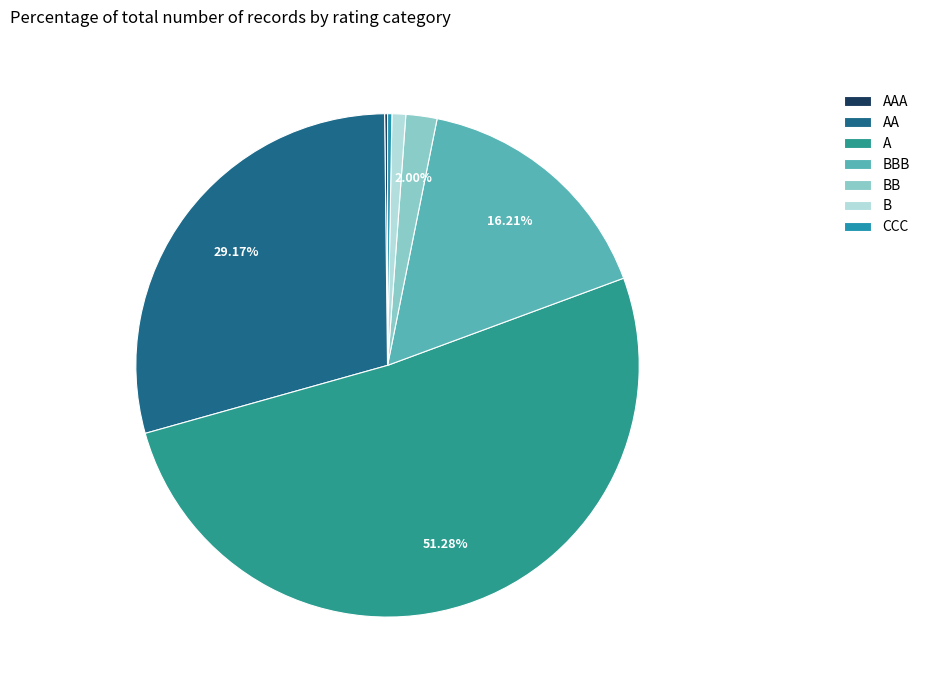

To the nearest percent, what is the difference between the largest and smallest slice percentages?

51%